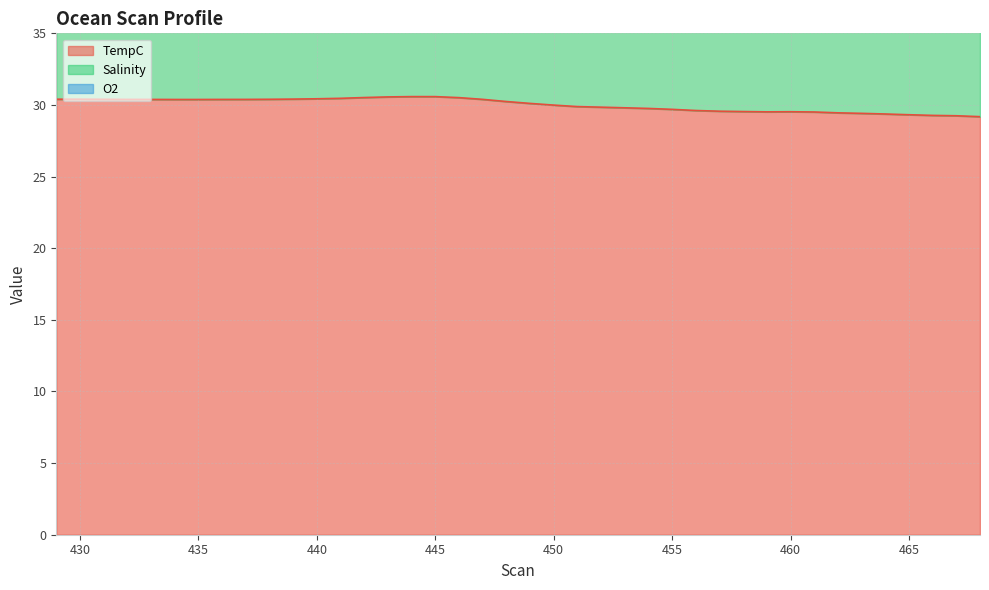

What is the spread (max minus min) of values at 440?

14.9